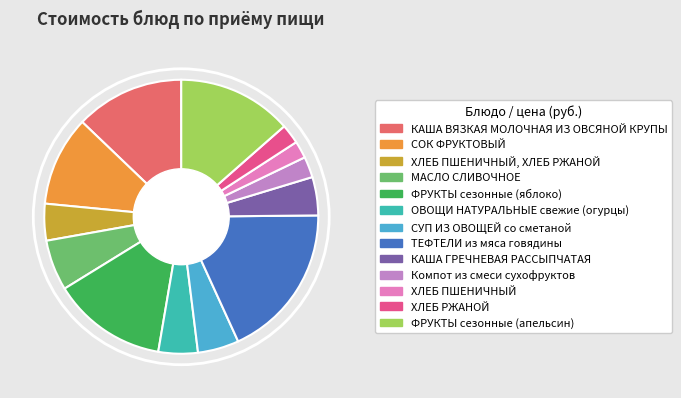

Count the number of slices in the pie.

13